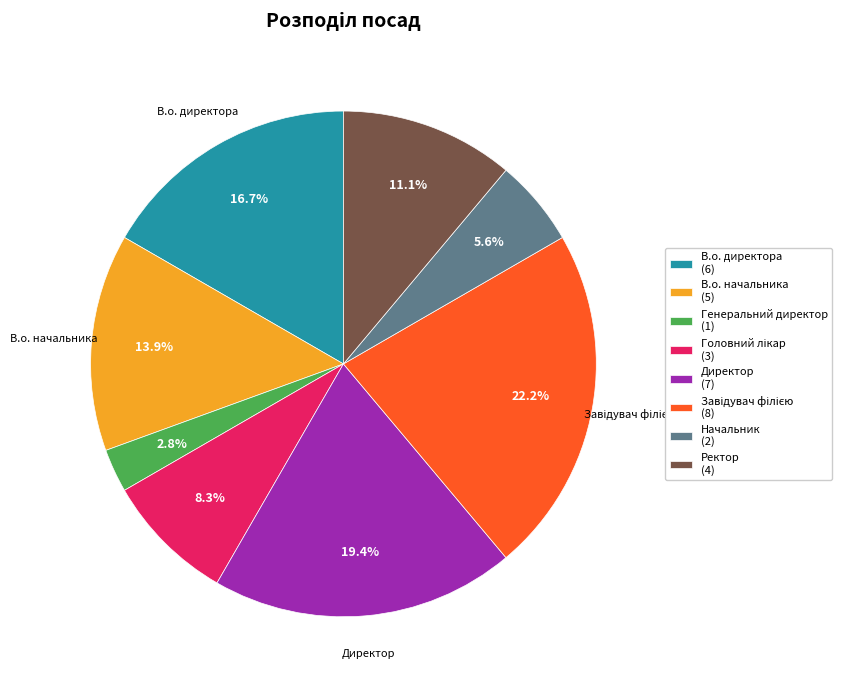

Approximately how many times larger is the value at В.о. директора compared to Начальник?

3.0